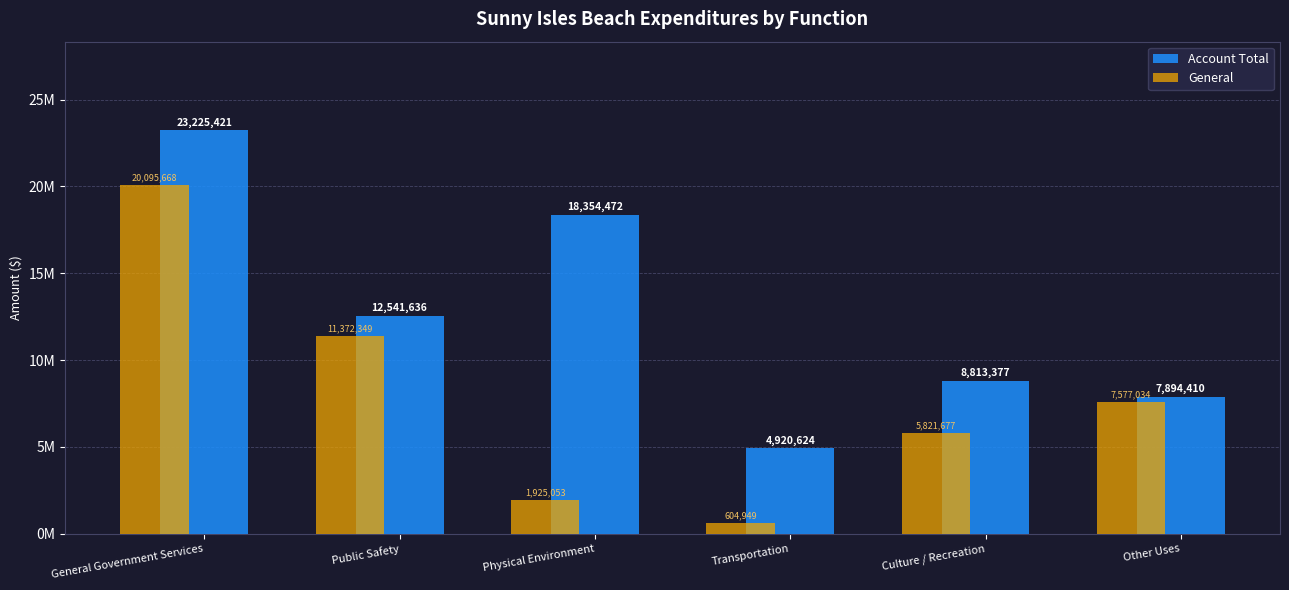

True or false: Account Total has a value of 7894410 at Other Uses.

True